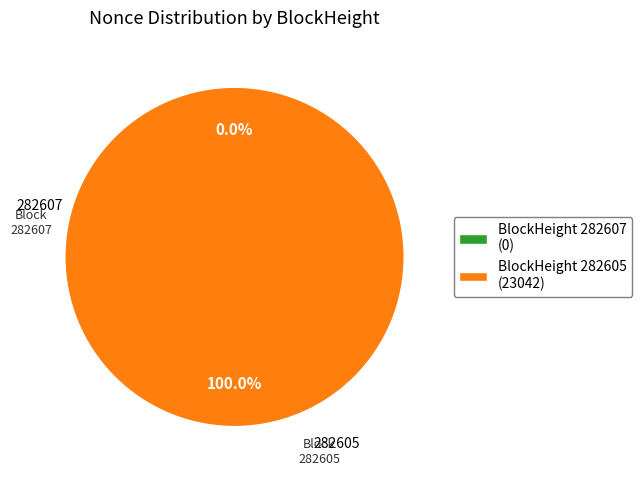

To the nearest percent, what is the average slice percentage?

50%